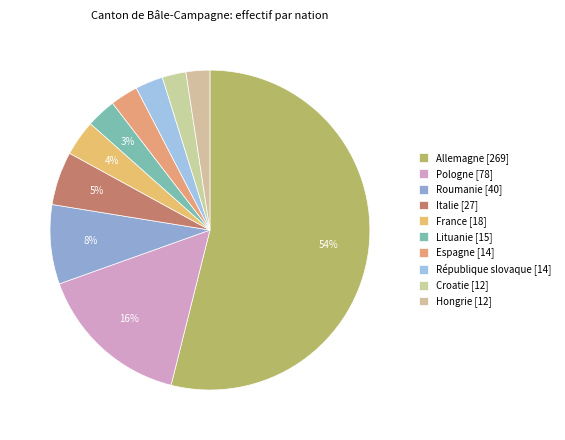

What is the smallest slice in the pie chart?

Croatie [12]